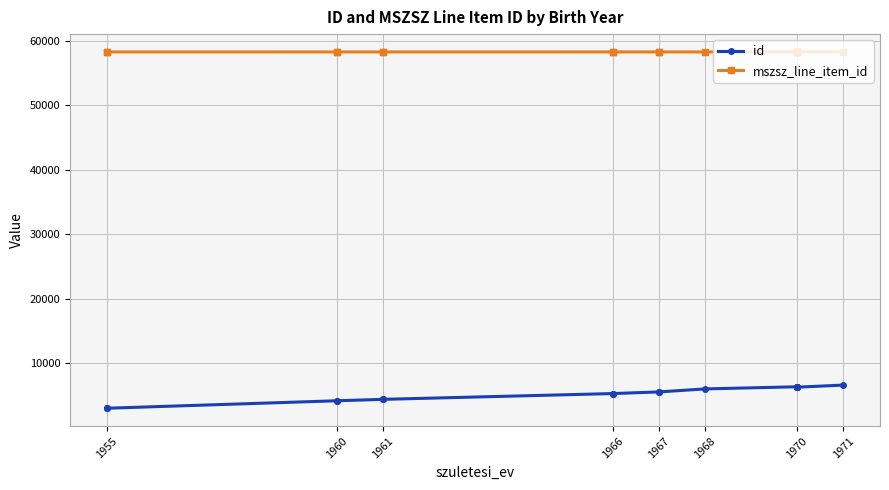

What is the average value of the mszsz_line_item_id series?

58294